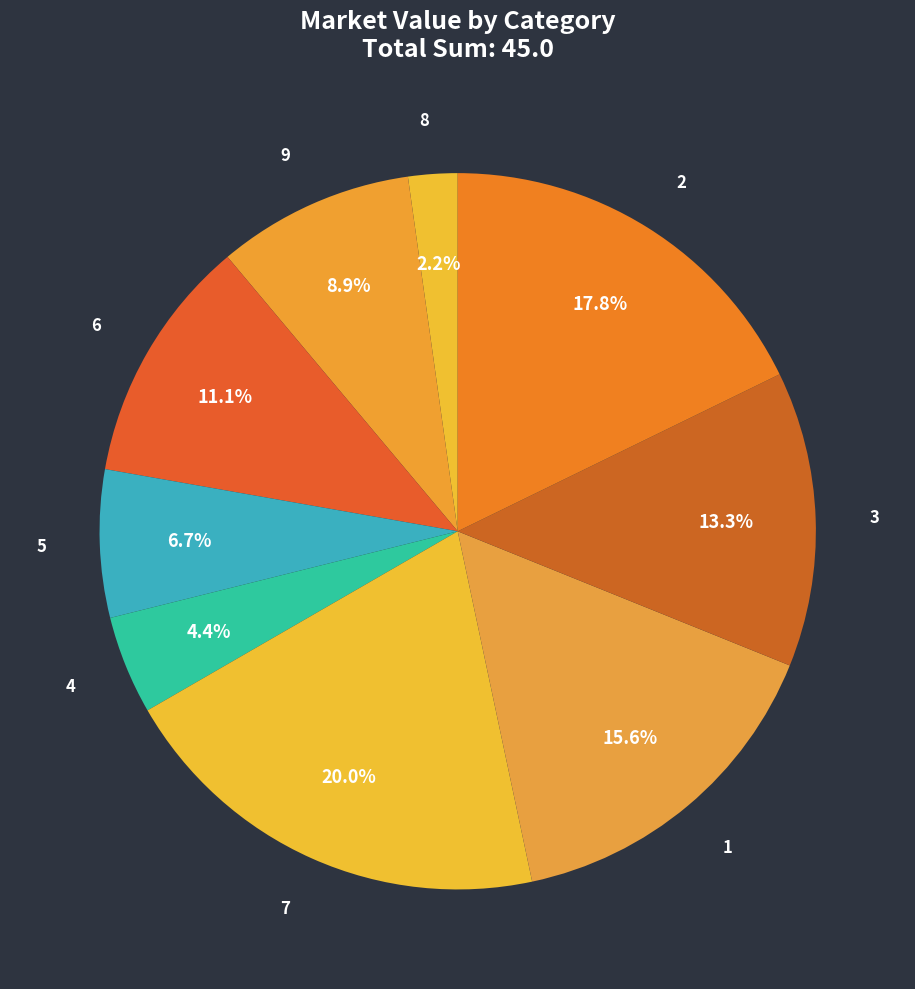

Does 1 account for over 50% of the chart?

No